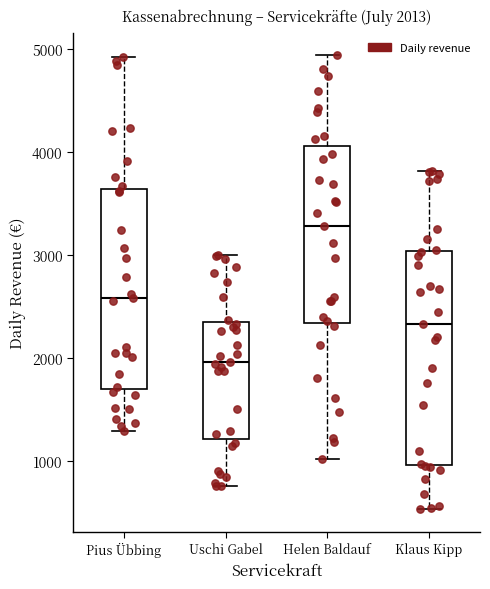

Comparing the boxes themselves (not the whiskers), which one is the tallest?

Klaus Kipp